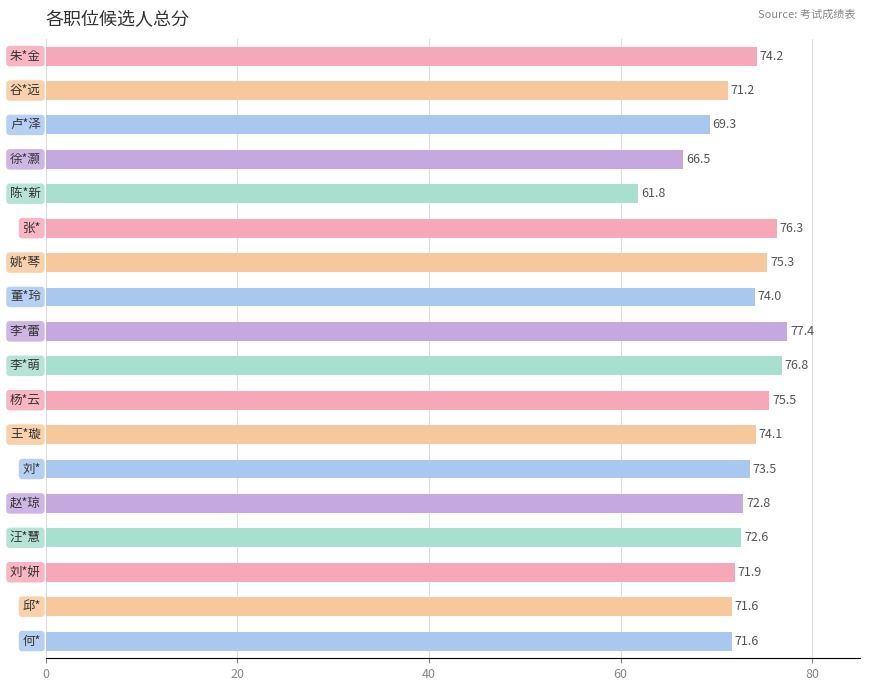

What is the sum of all values?

1306.4